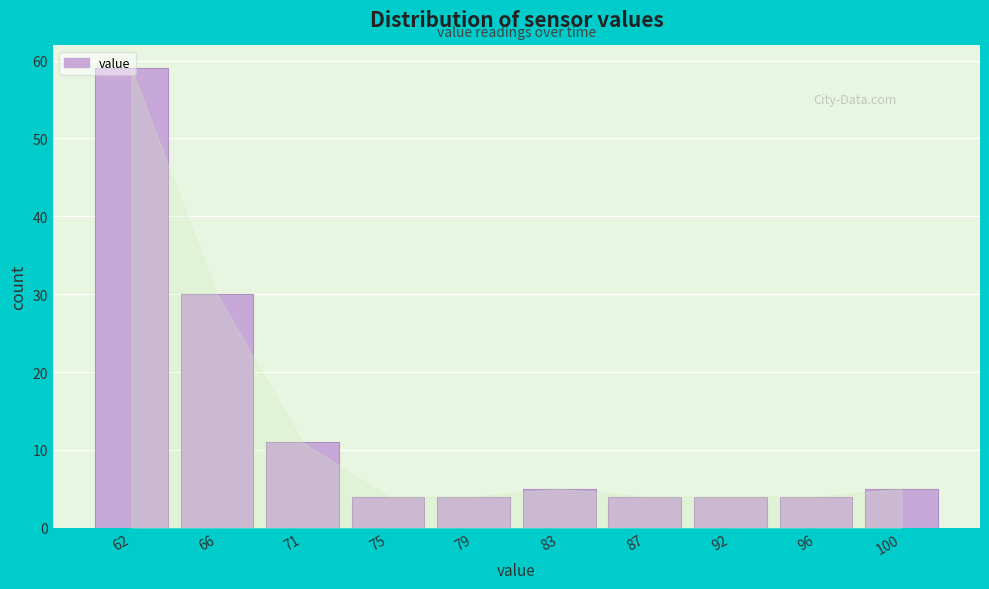

What is the ratio of the value at 66 to the value at 62?

0.5